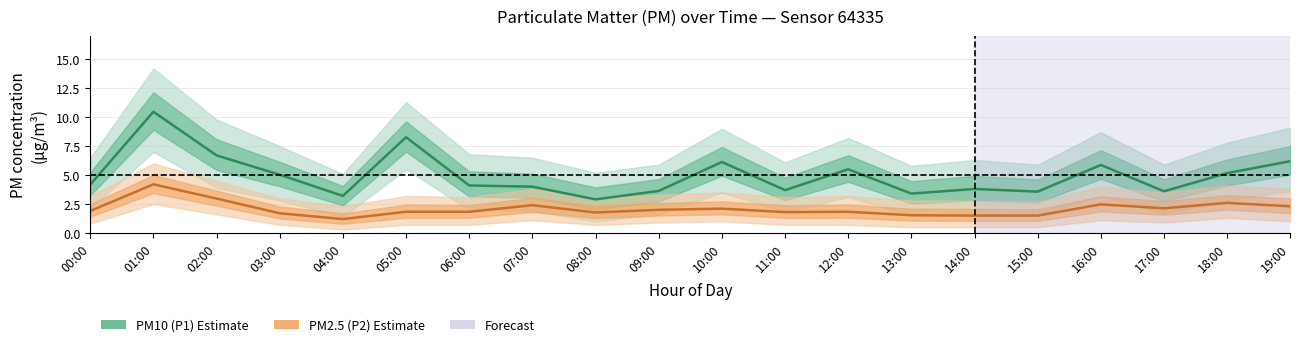

Which has a higher value, 12:00 or 04:00?

12:00